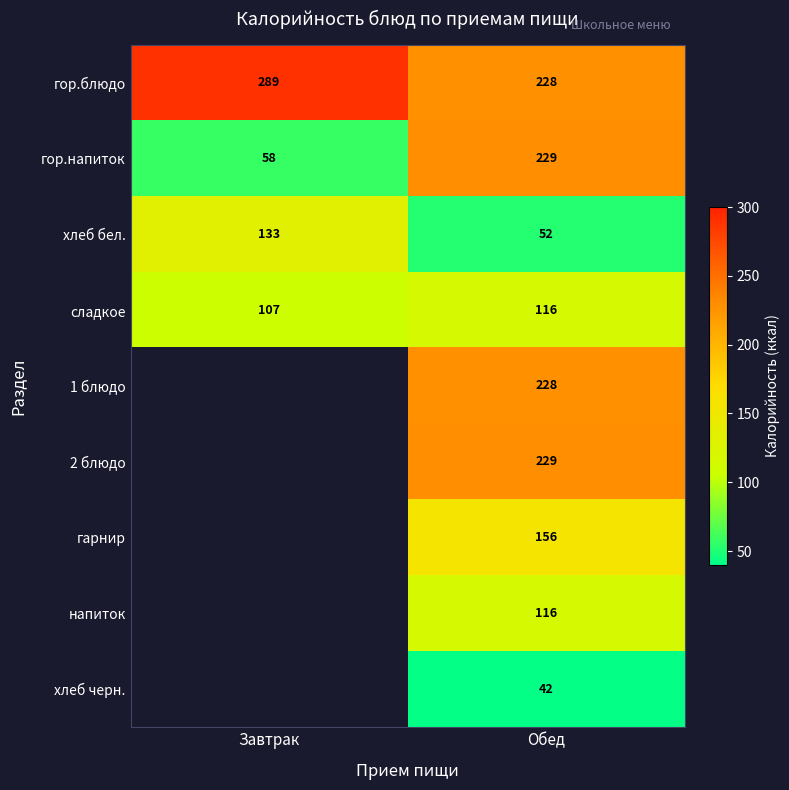

At which label does гор.напиток reach its minimum?

Завтрак